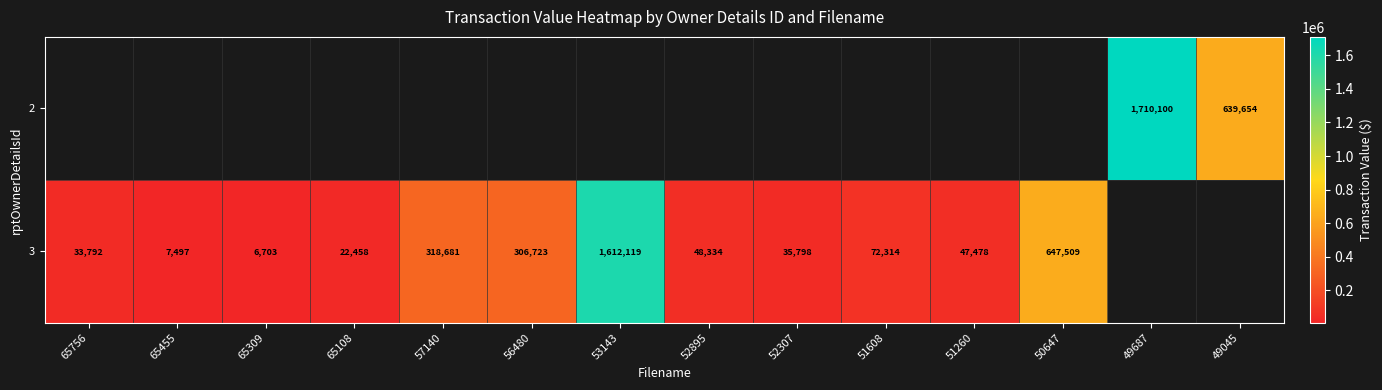

What is the difference between the 3 values at 50647 and 65756?

613717